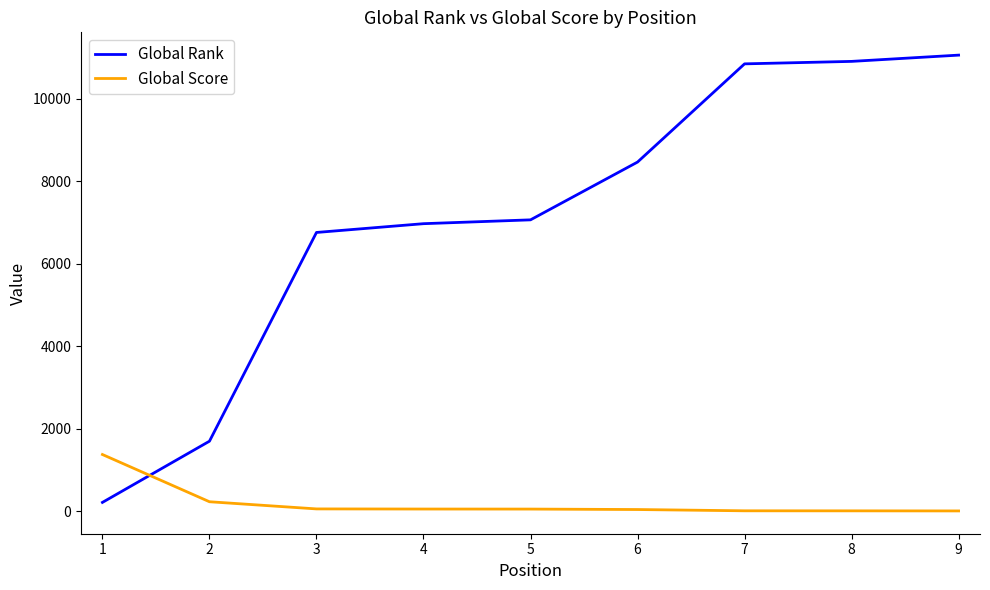

True or false: Global Score and Global Rank intersect in this chart.

True